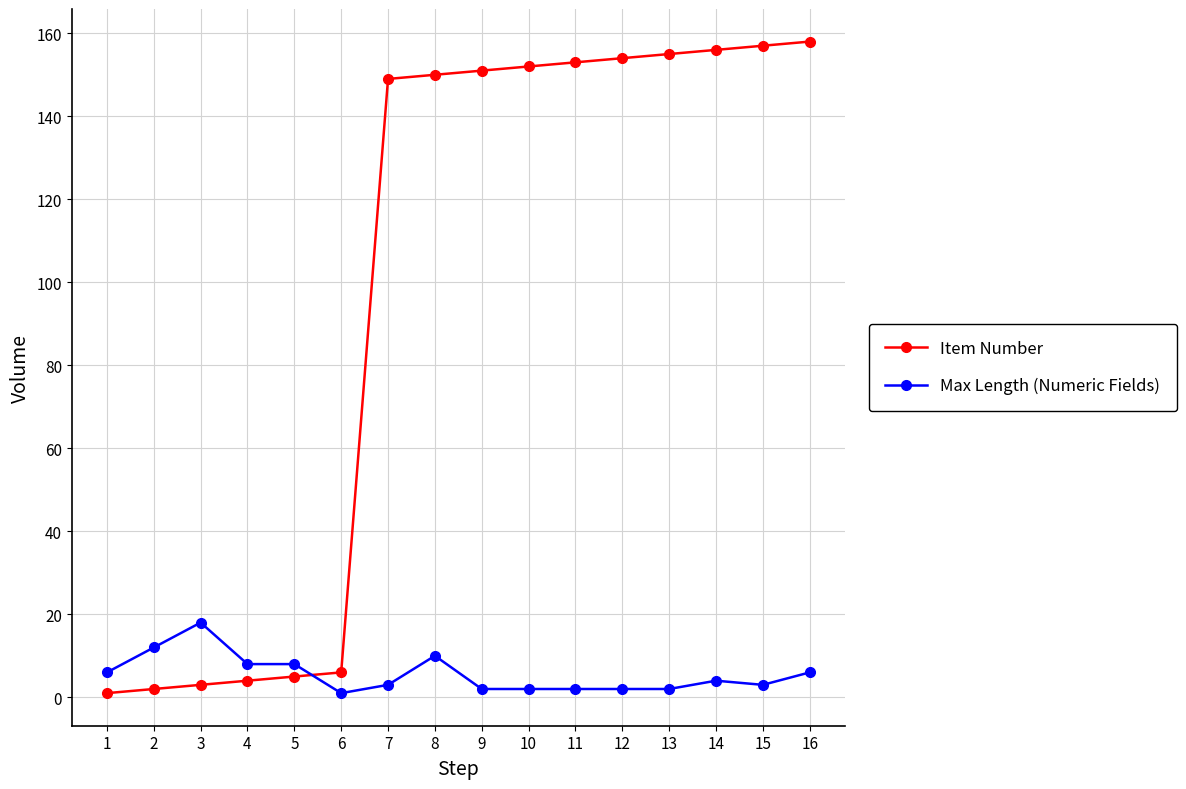

Reading left to right, list all the values displayed in this chart.

Item Number: 1	2	3	4	5	6	149	150	151	152	153	154	155	156	157	158
Max Length (Numeric Fields): 6	12	18	8	8	1	3	10	2	2	2	2	2	4	3	6